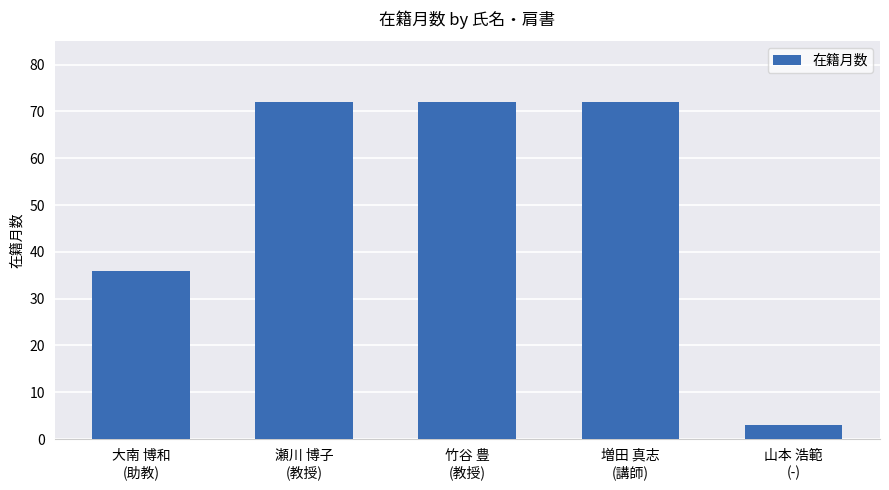

What is the difference between the second highest and minimum values?

69